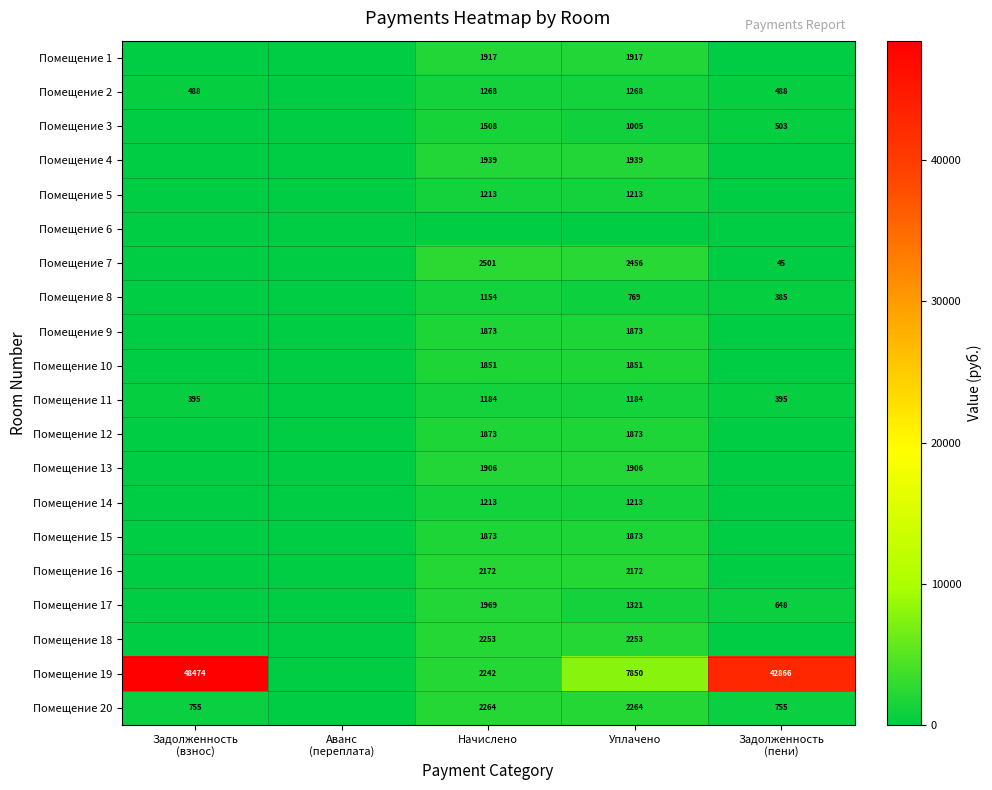

The value of Помещение 15 at Уплачено is 3160. True or false?

False